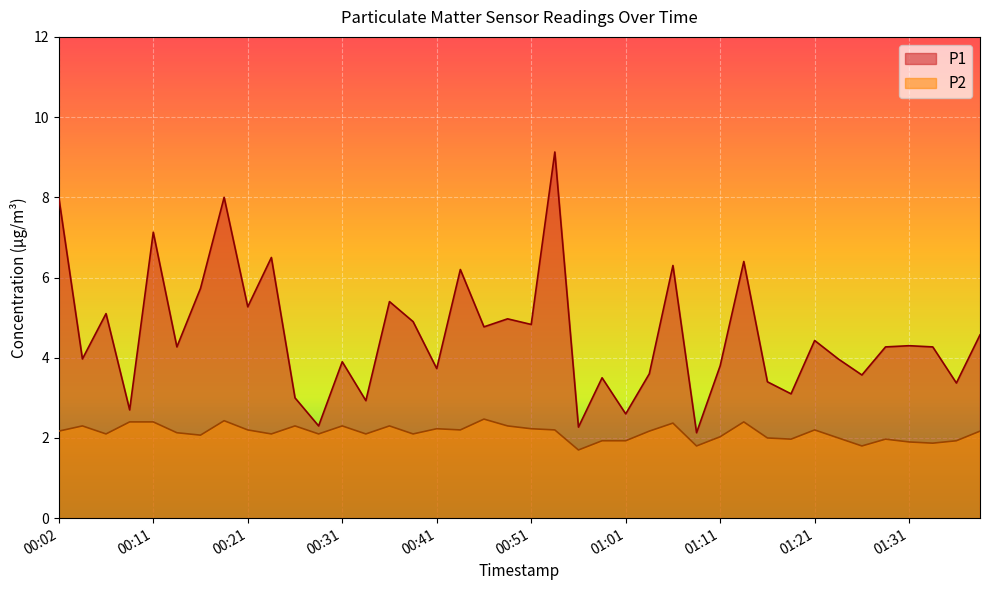

True or false: P1 has more than 0 points higher than both neighbors.

True